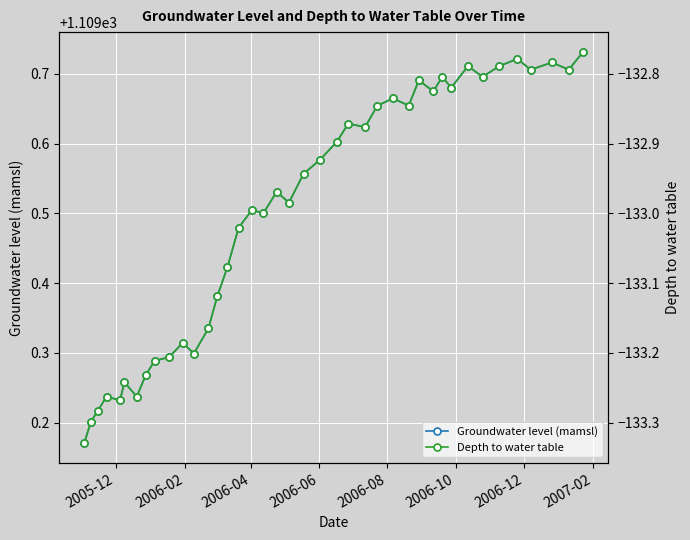

How many series are shown in this chart?

2